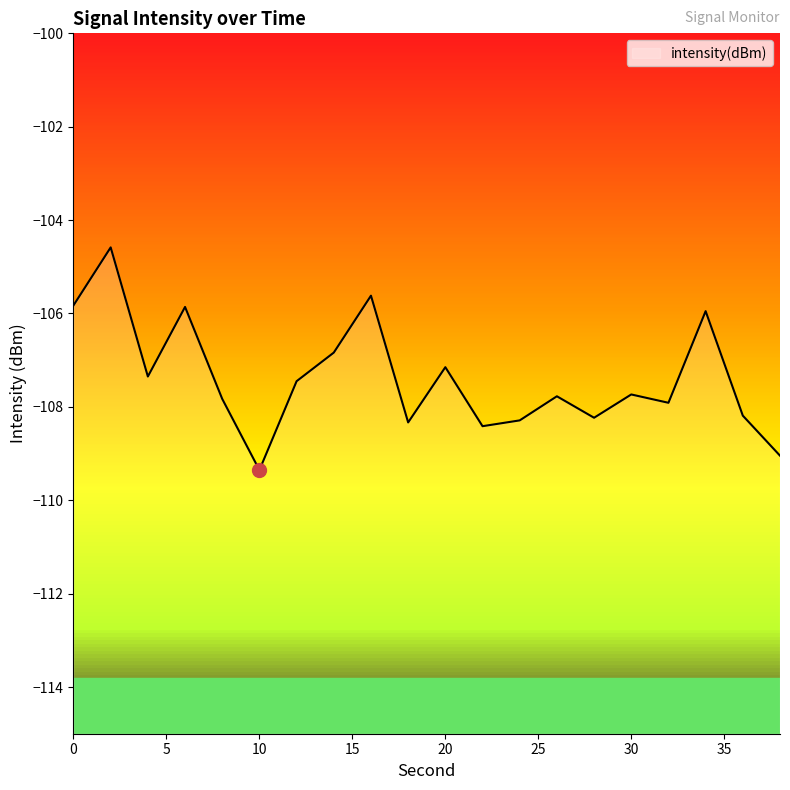

What is the average value?

-107.4